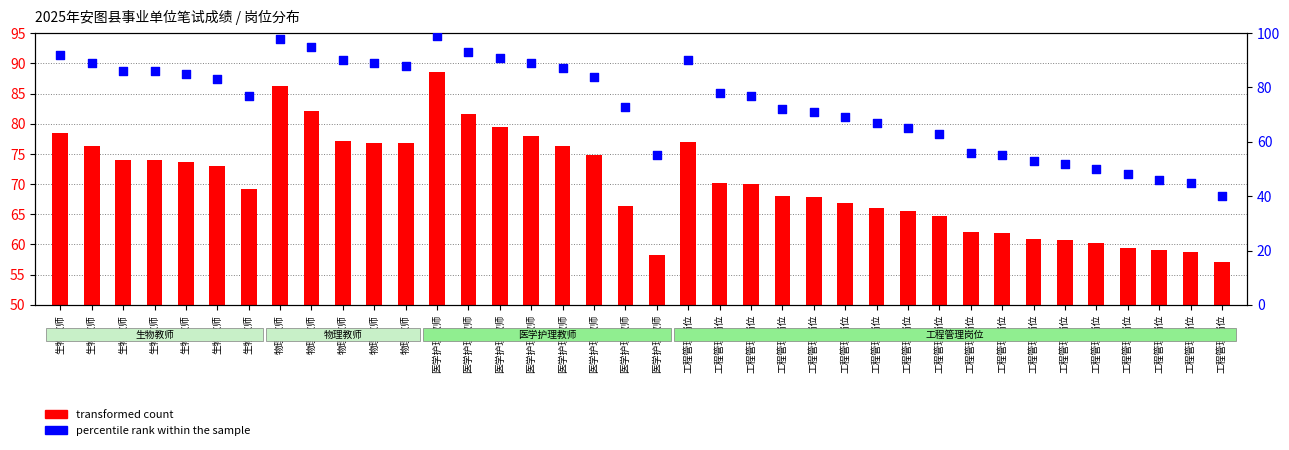

What are all the series names shown in the legend?

transformed count, percentile rank within the sample